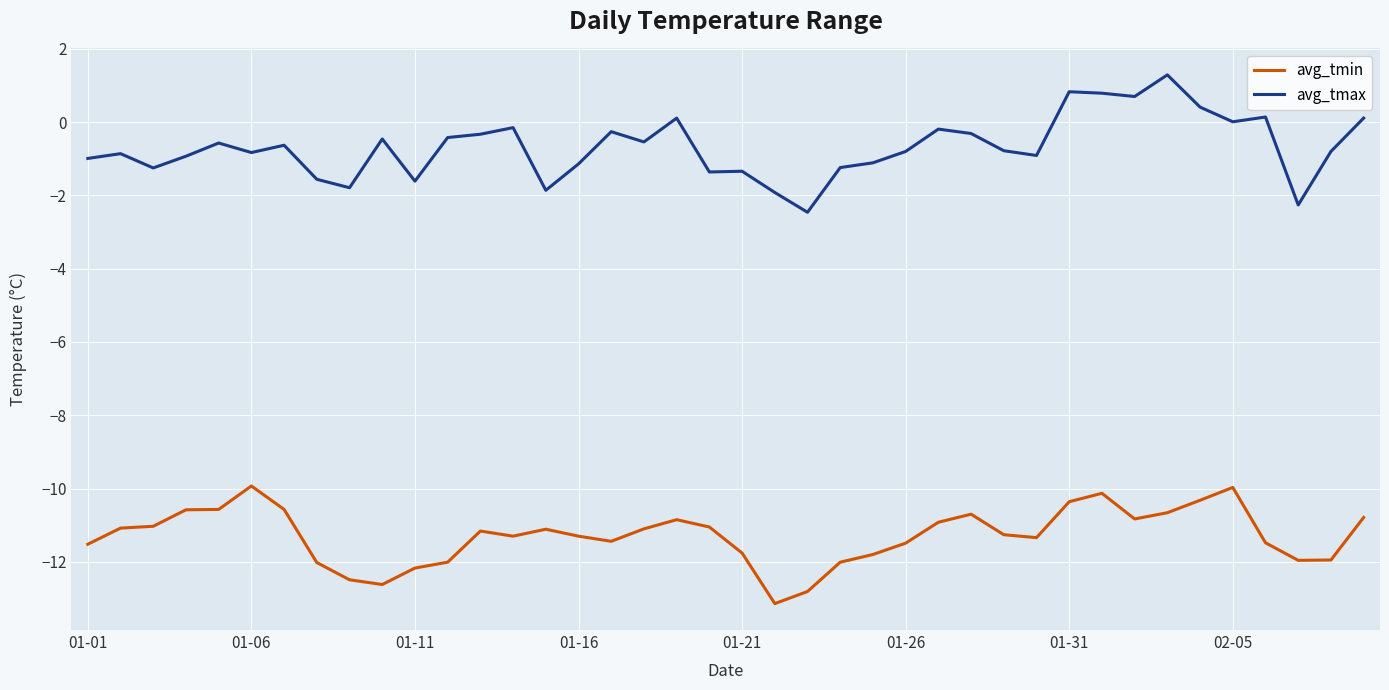

True or false: avg_tmin and avg_tmax cross at least once.

False